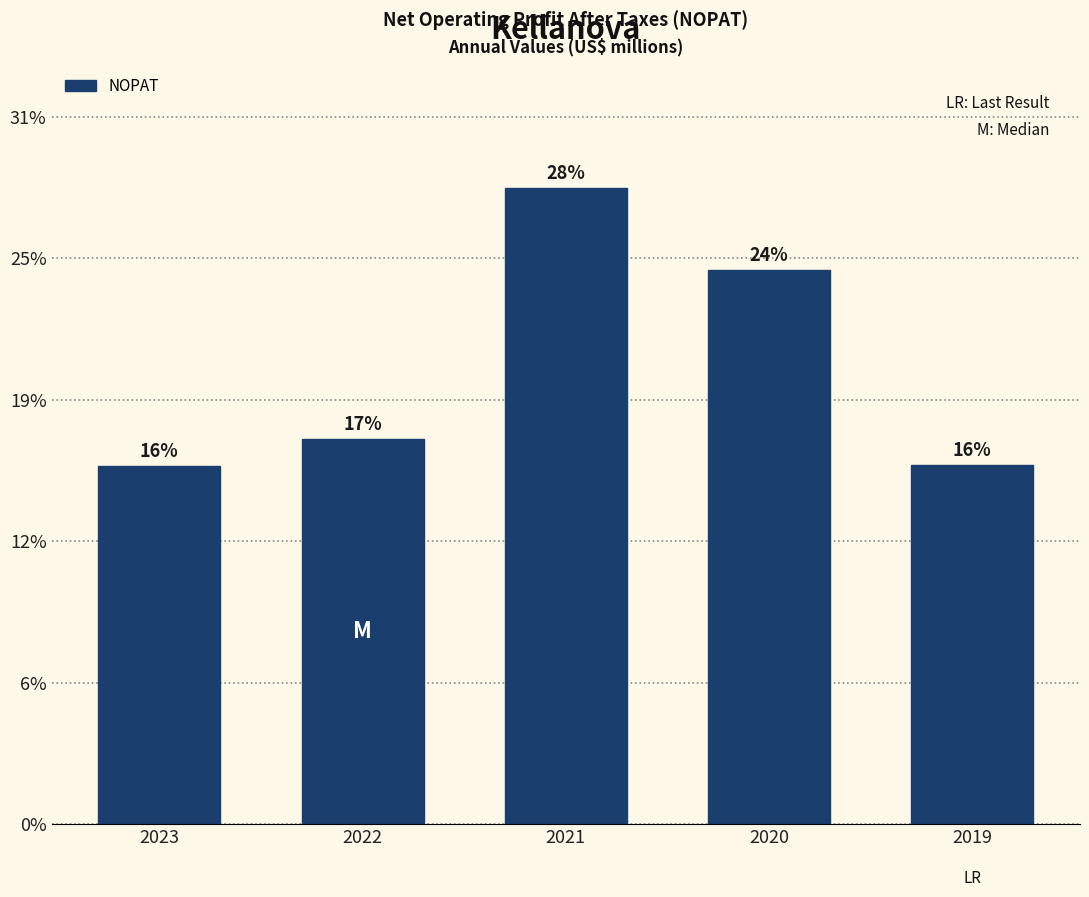

Does the chart contain any negative values?

No